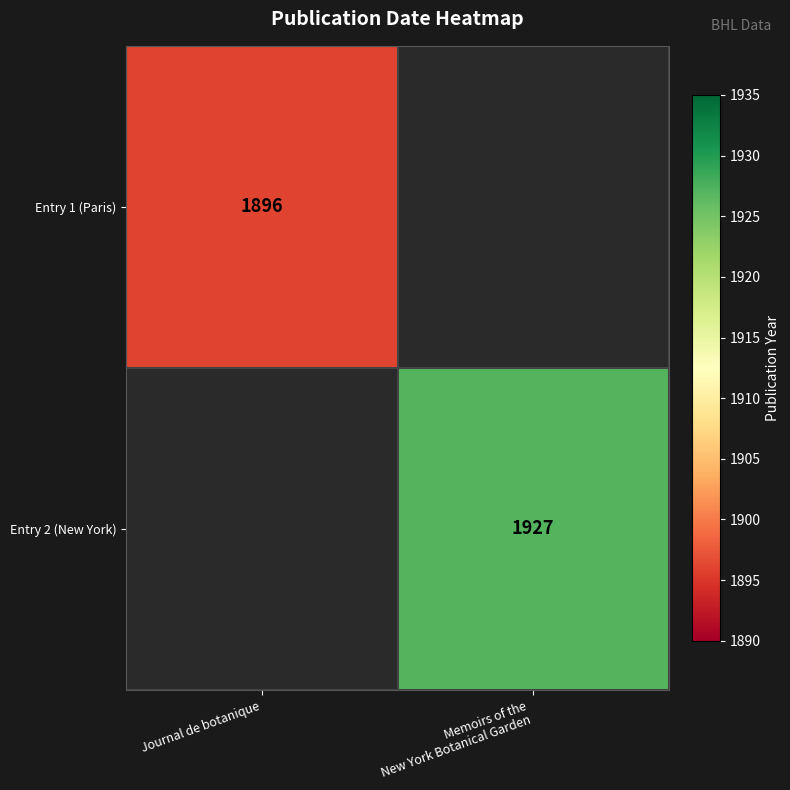

Is it true that Entry 1 (Paris) equals 3126 at Journal de botanique?

False